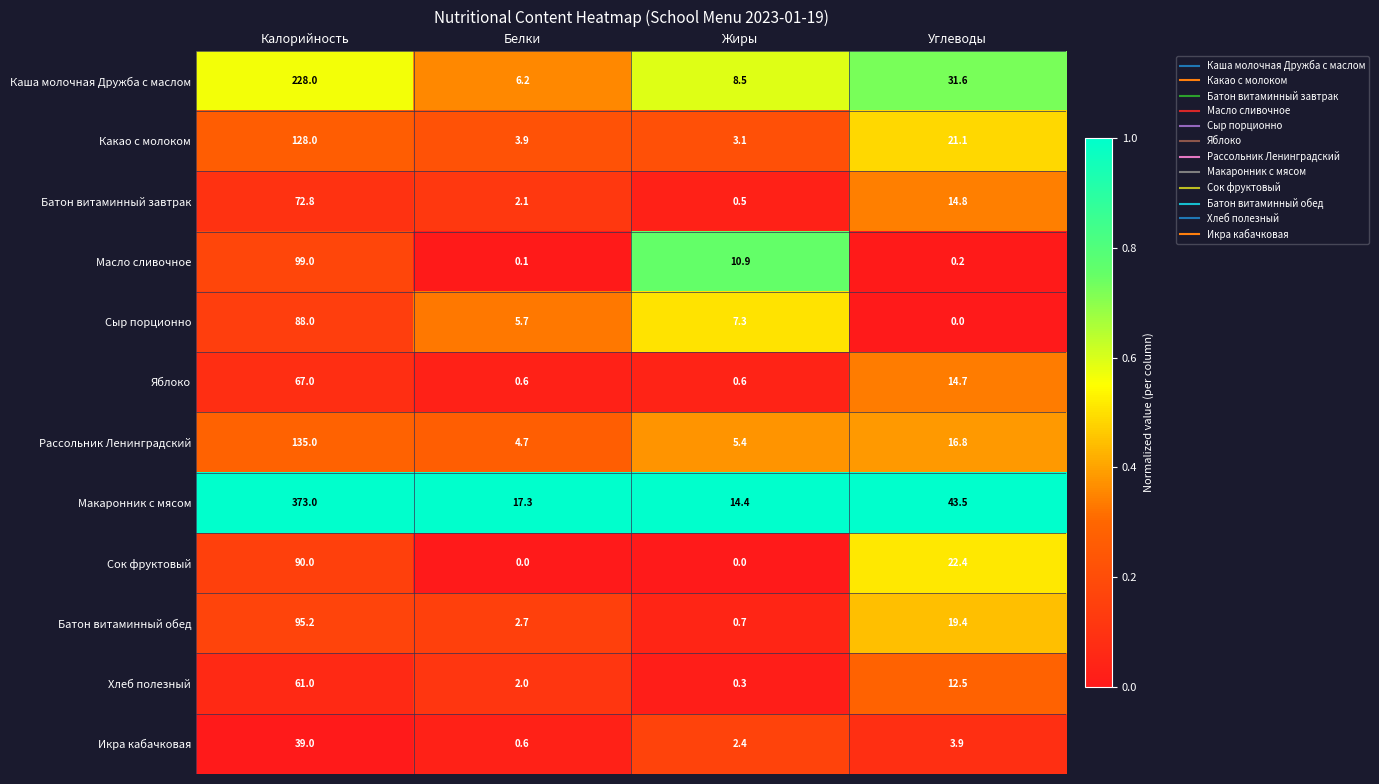

Which category has the highest value across all series?

Калорийность